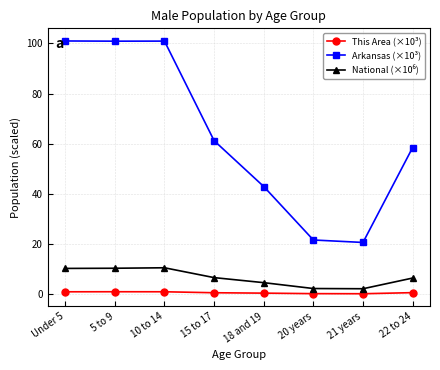

How many lines are shown in the chart?

3